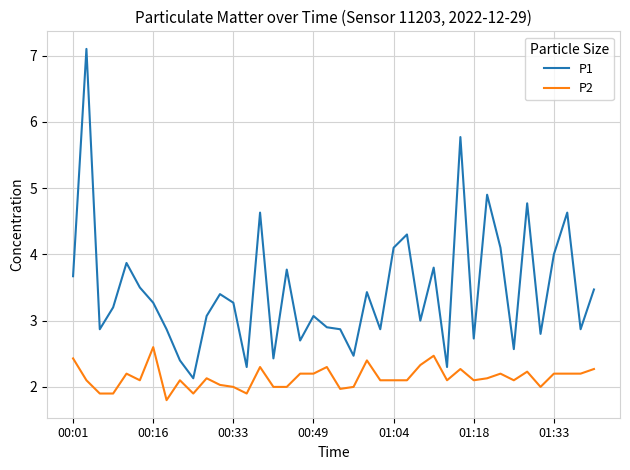

What is the difference between the maximum and minimum values in the P1 series?

5.0